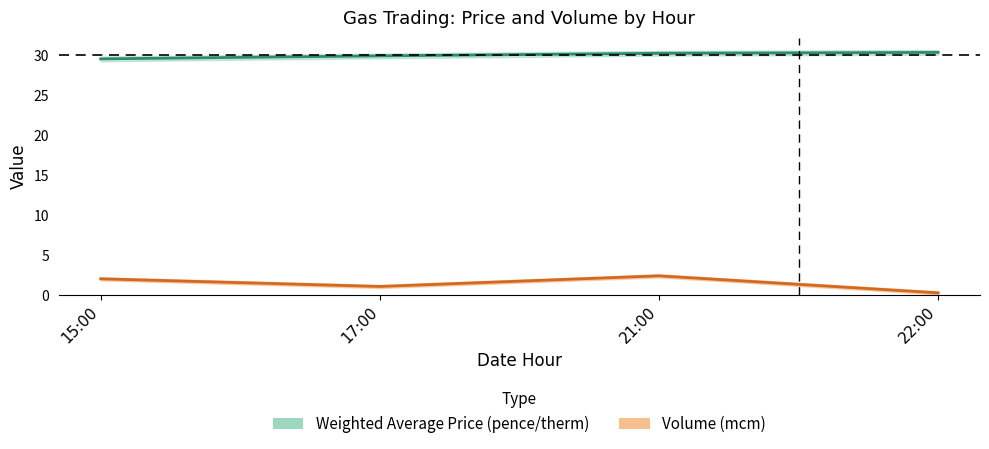

Reading right to left, list all the values displayed in this chart.

Weighted Average Price (pence/therm): 30.4	30.3	30.0	29.6
Volume (mcm): 0.3	2.4	1.1	2.0